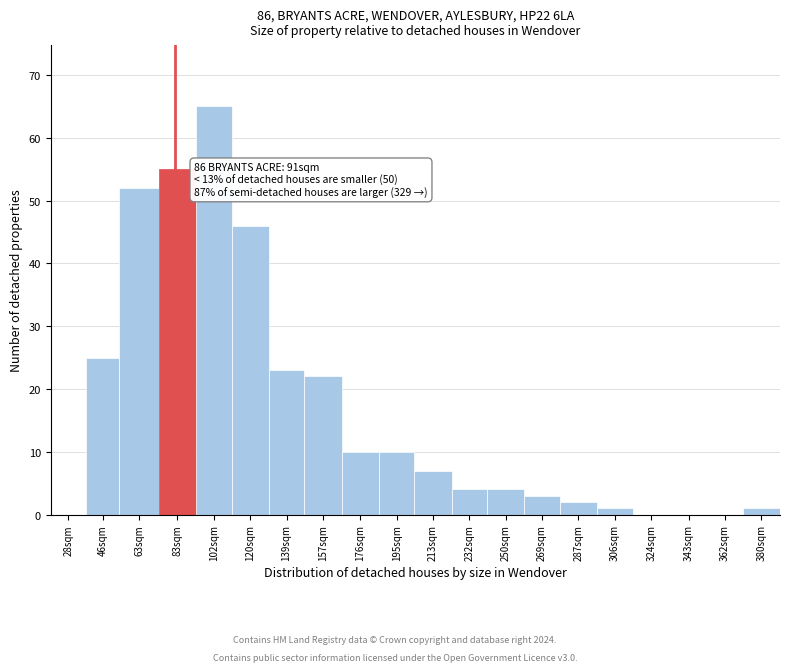

Reading right to left, list all the values displayed in this chart.

380sqm=1	362sqm=0	343sqm=0	324sqm=0	306sqm=1	287sqm=2	269sqm=3	250sqm=4	232sqm=4	213sqm=7	195sqm=10	176sqm=10	157sqm=22	139sqm=23	120sqm=46	102sqm=65	83sqm=55	63sqm=52	46sqm=25	28sqm=0